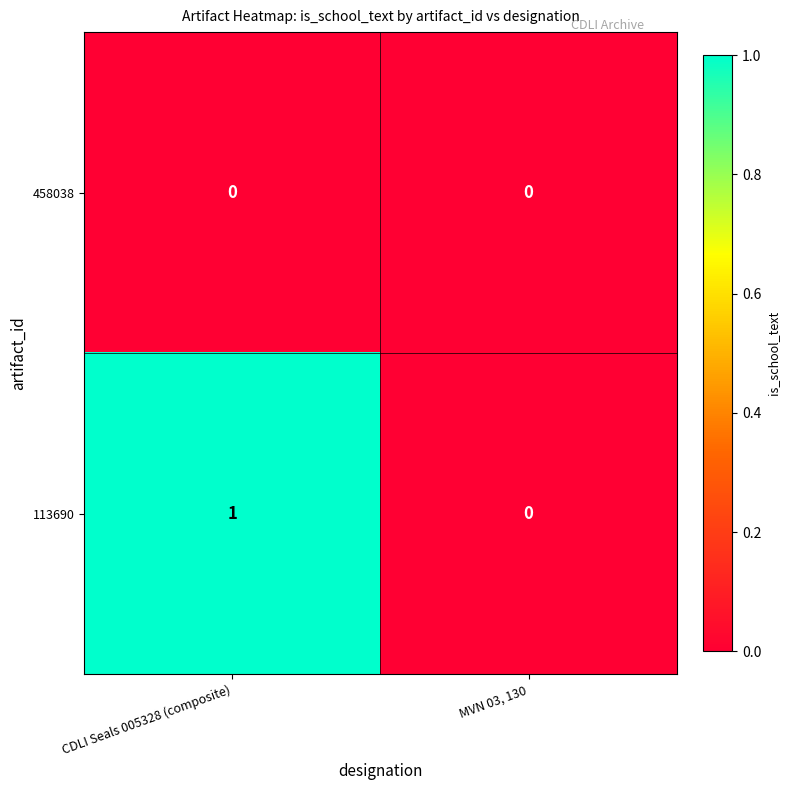

Reading left to right, what are all the values shown in this chart?

458038: 0	0
113690: 1	0